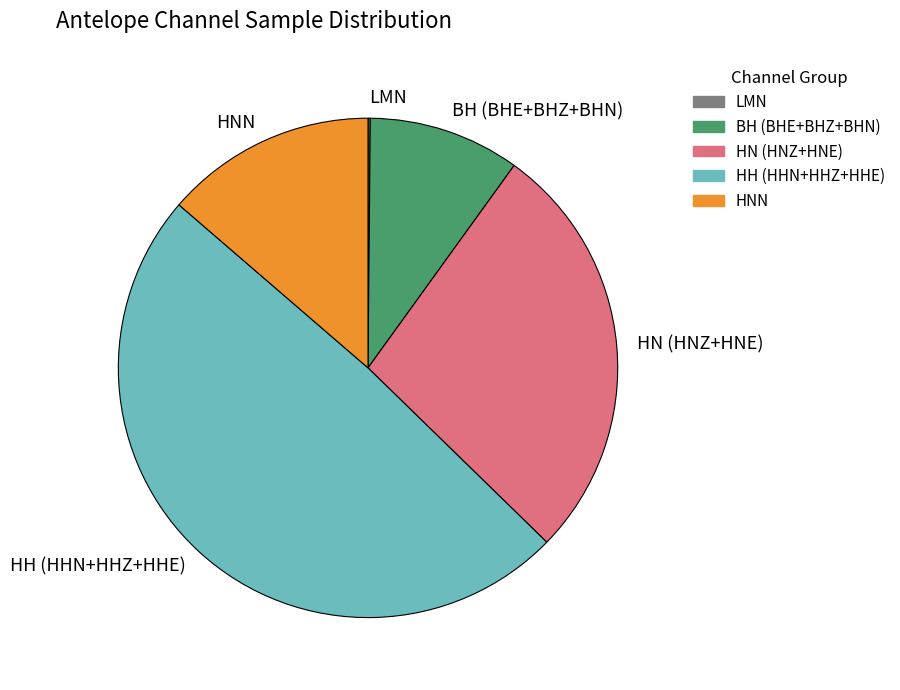

Combined, do HH (HHN+HHZ+HHE) and HNN account for over 50%?

Yes